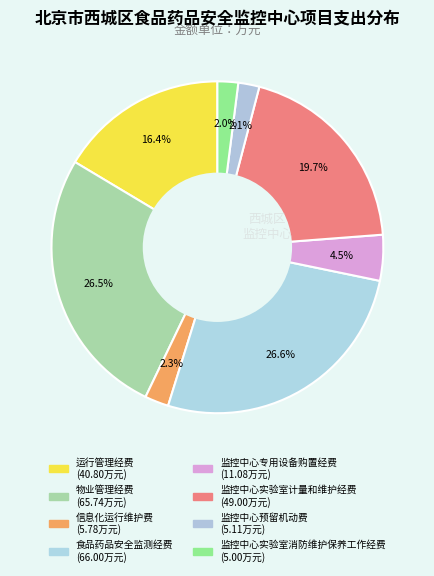

How many segments does this pie chart have?

8